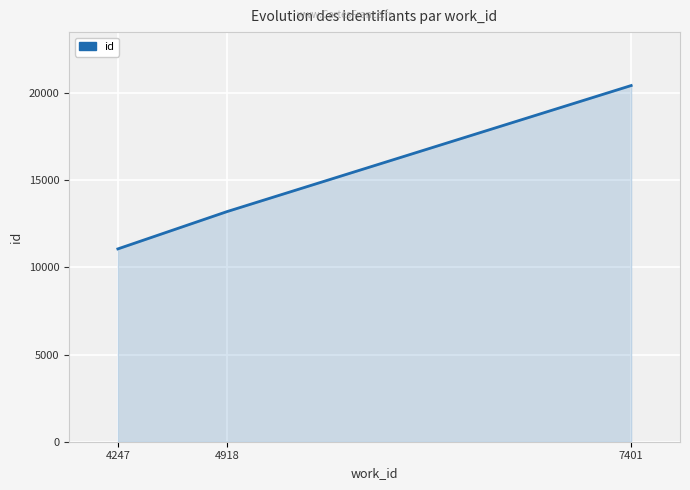

What is the difference between the maximum and second lowest values?

7226